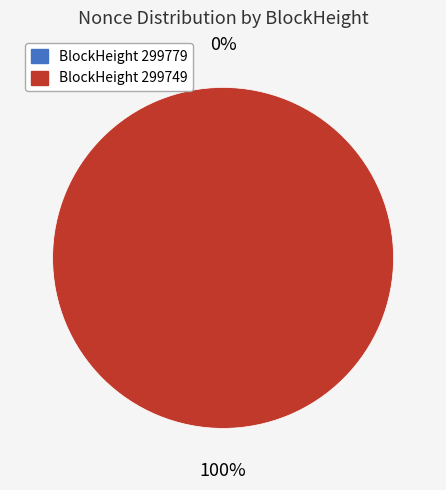

How many segments does this pie chart have?

2